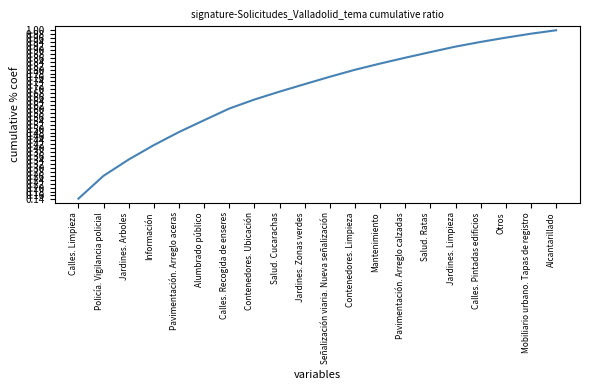

Which label corresponds to the smallest value in the chart?

Calles. Limpieza